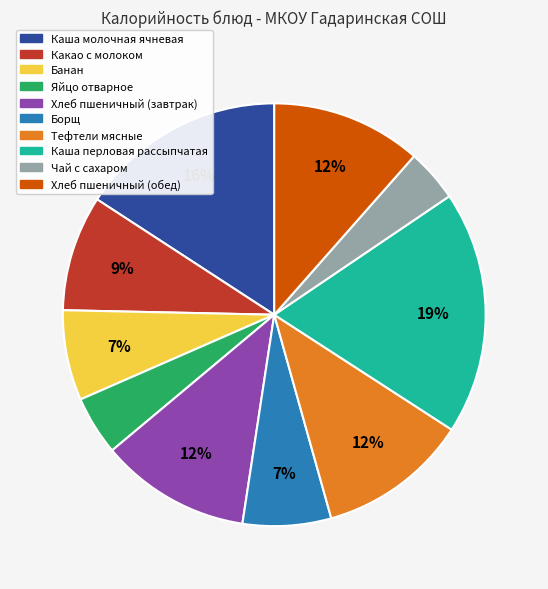

Combined, do Каша перловая рассыпчатая and Борщ account for over 50%?

No